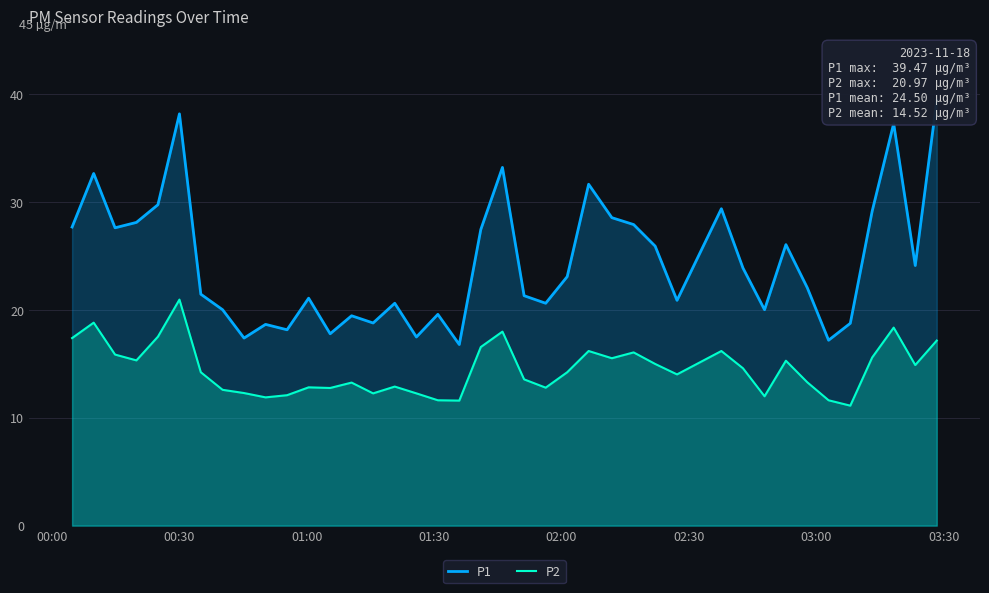

Where does the P1 series first go above 23?

00:00